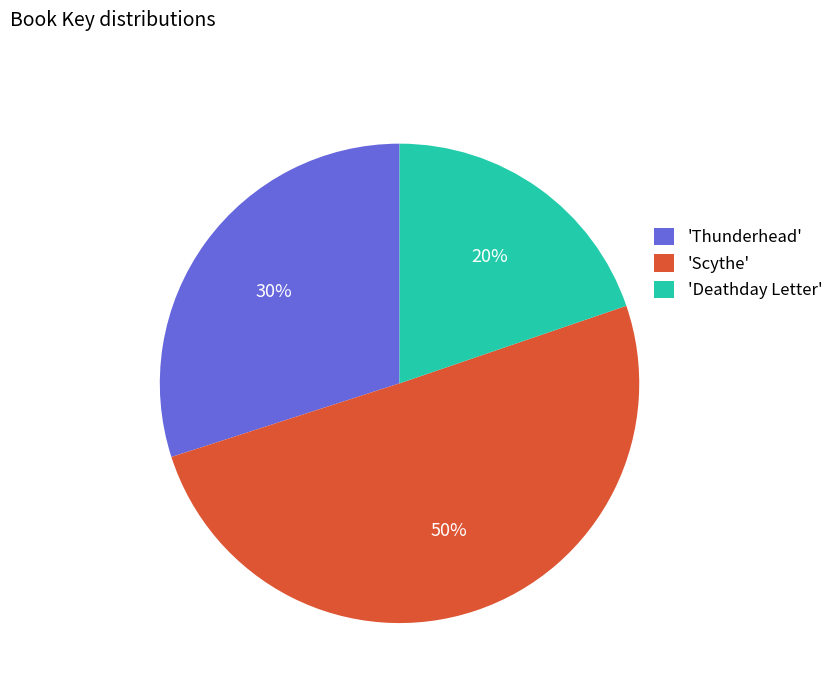

To the nearest percent, what is the average slice percentage?

33%